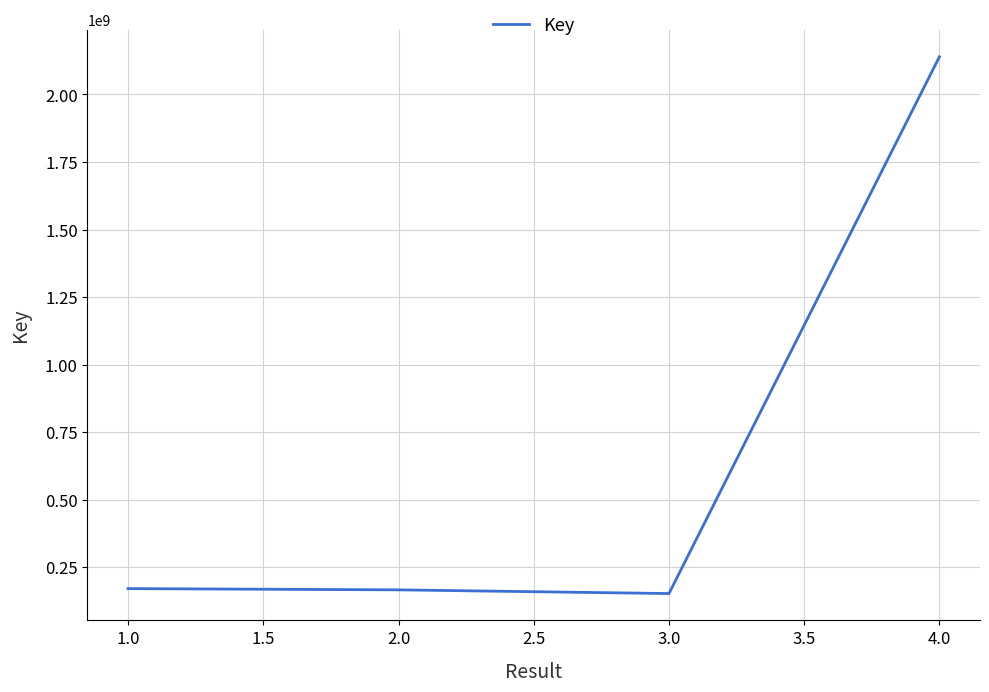

What is the sum of all values?

2627634446